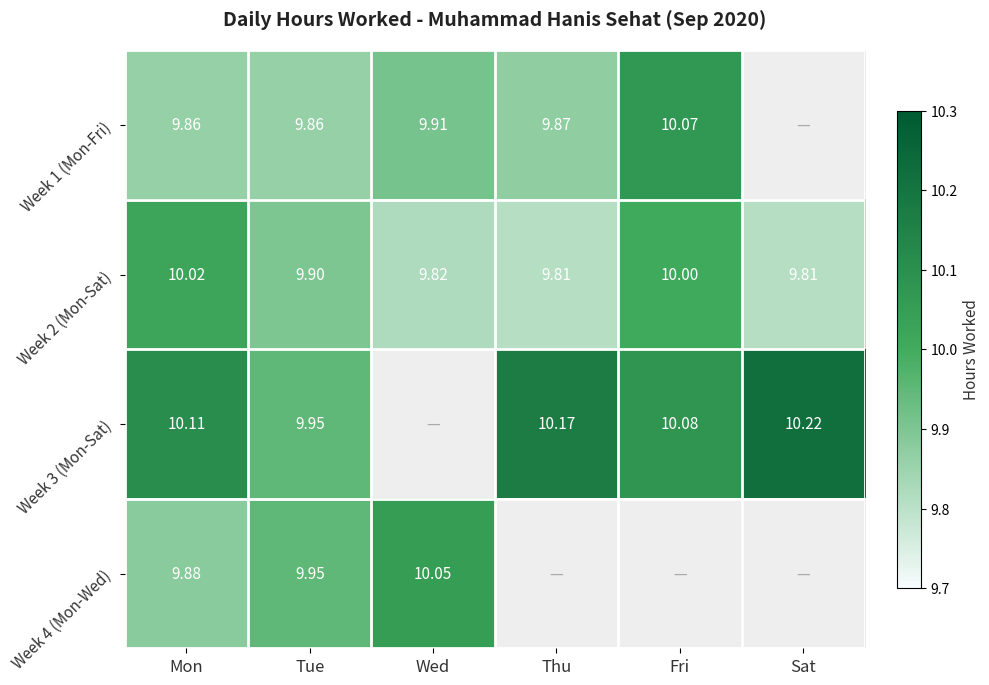

What is the minimum value for Week 2 (Mon-Sat)?

9.8